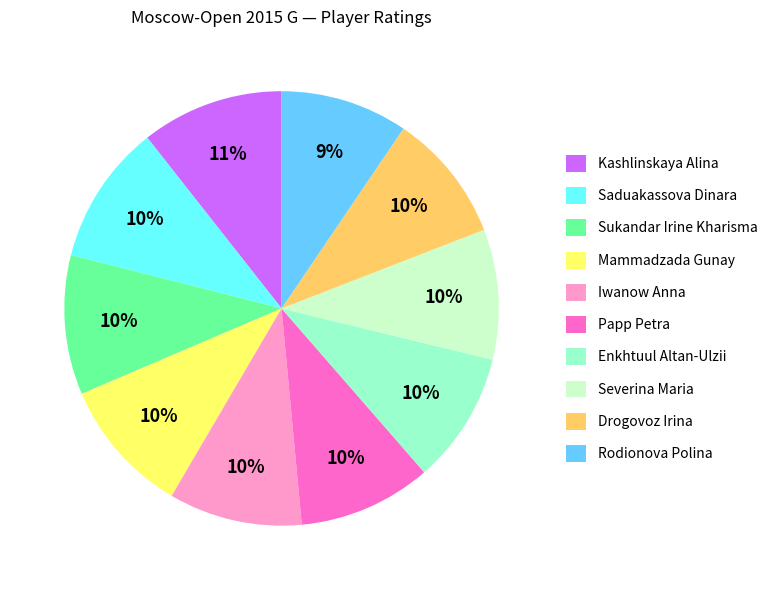

To the nearest percent, what portion does Rodionova Polina represent?

9%